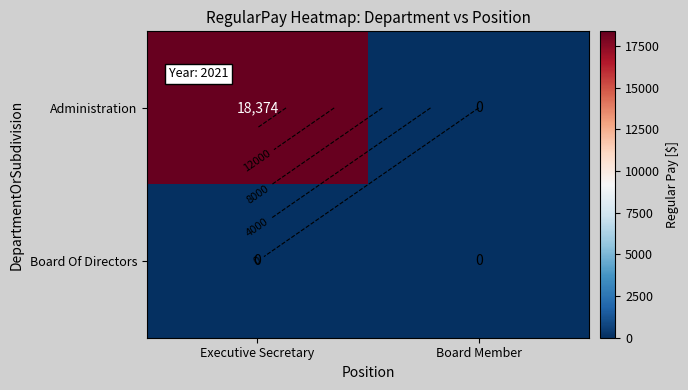

At which category does the chart reach its peak across all series?

Executive Secretary